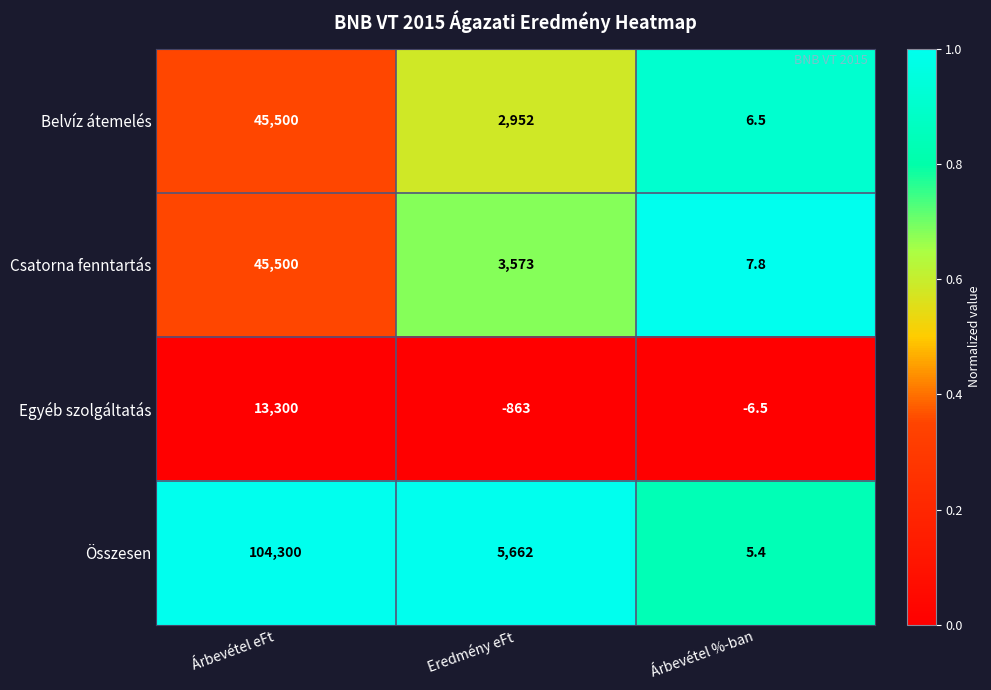

Reading left to right, extract all data points from this chart.

Belvíz átemelés: Árbevétel eFt=45500.0	Eredmény eFt=2952.0	Árbevétel %-ban=6.5
Csatorna fenntartás: Árbevétel eFt=45500.0	Eredmény eFt=3573.0	Árbevétel %-ban=7.8
Egyéb szolgáltatás: Árbevétel eFt=13300.0	Eredmény eFt=-863.0	Árbevétel %-ban=-6.5
Összesen: Árbevétel eFt=104300.0	Eredmény eFt=5662.0	Árbevétel %-ban=5.4